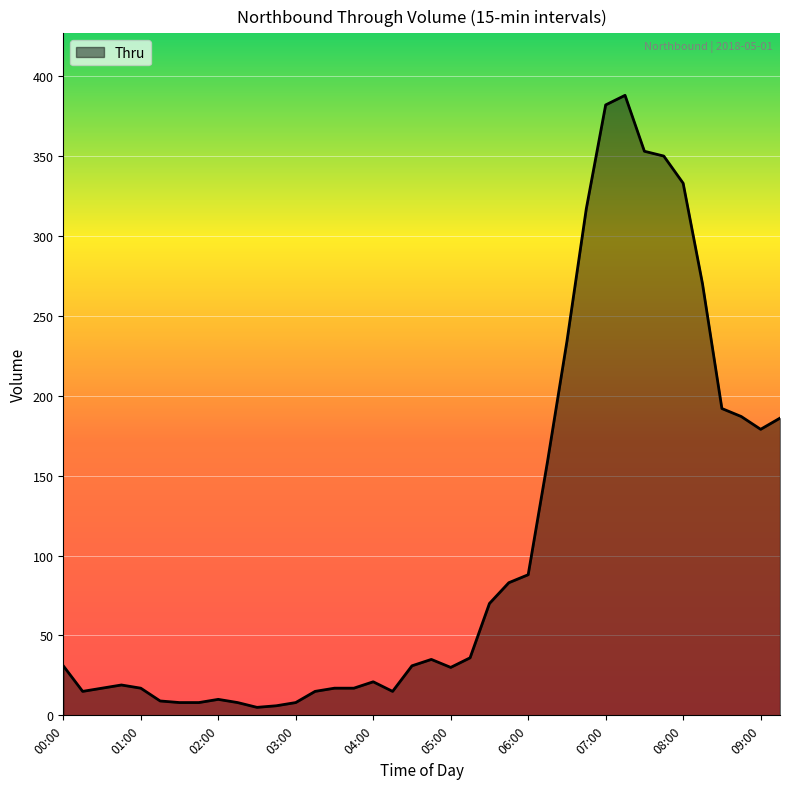

What is the difference between the maximum and minimum values?

383